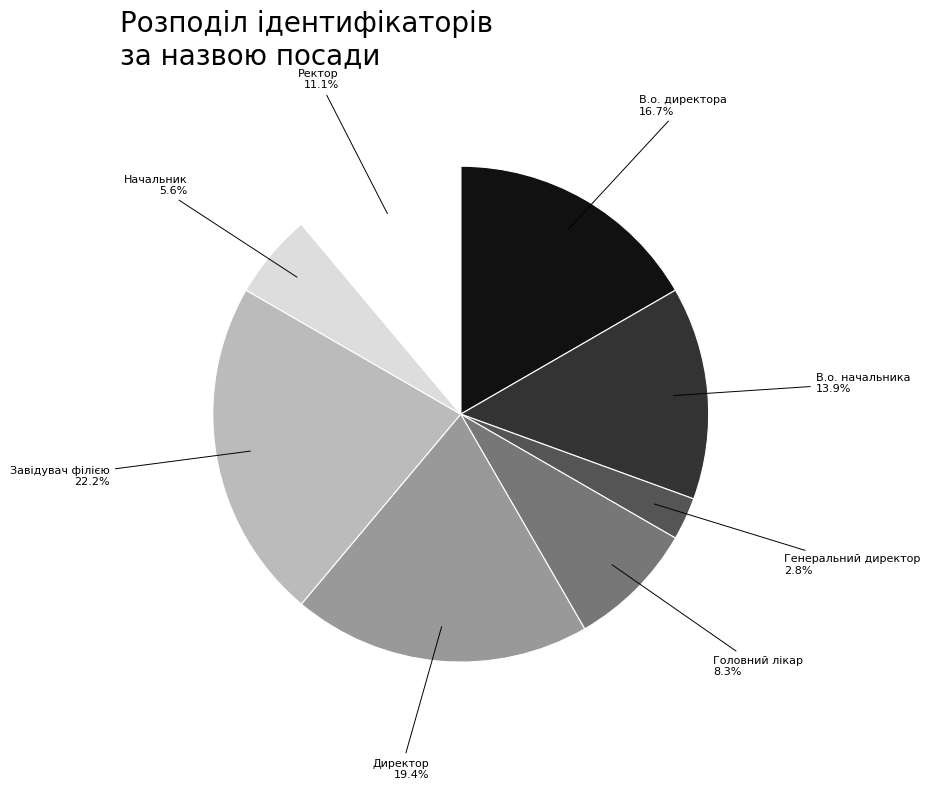

Does any single category account for the majority?

No